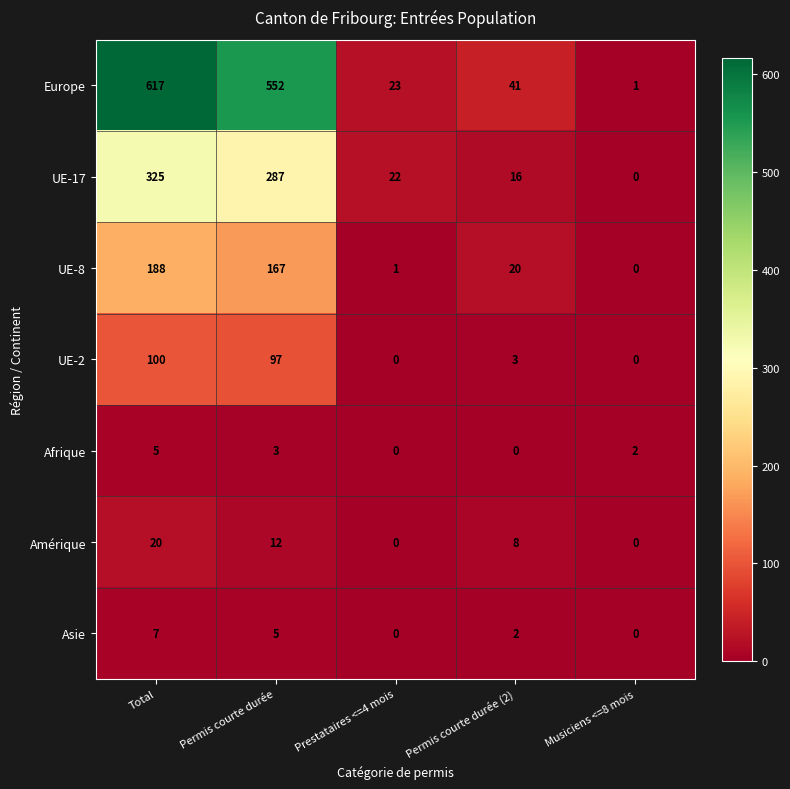

How many values in the UE-17 series are below 22?

2